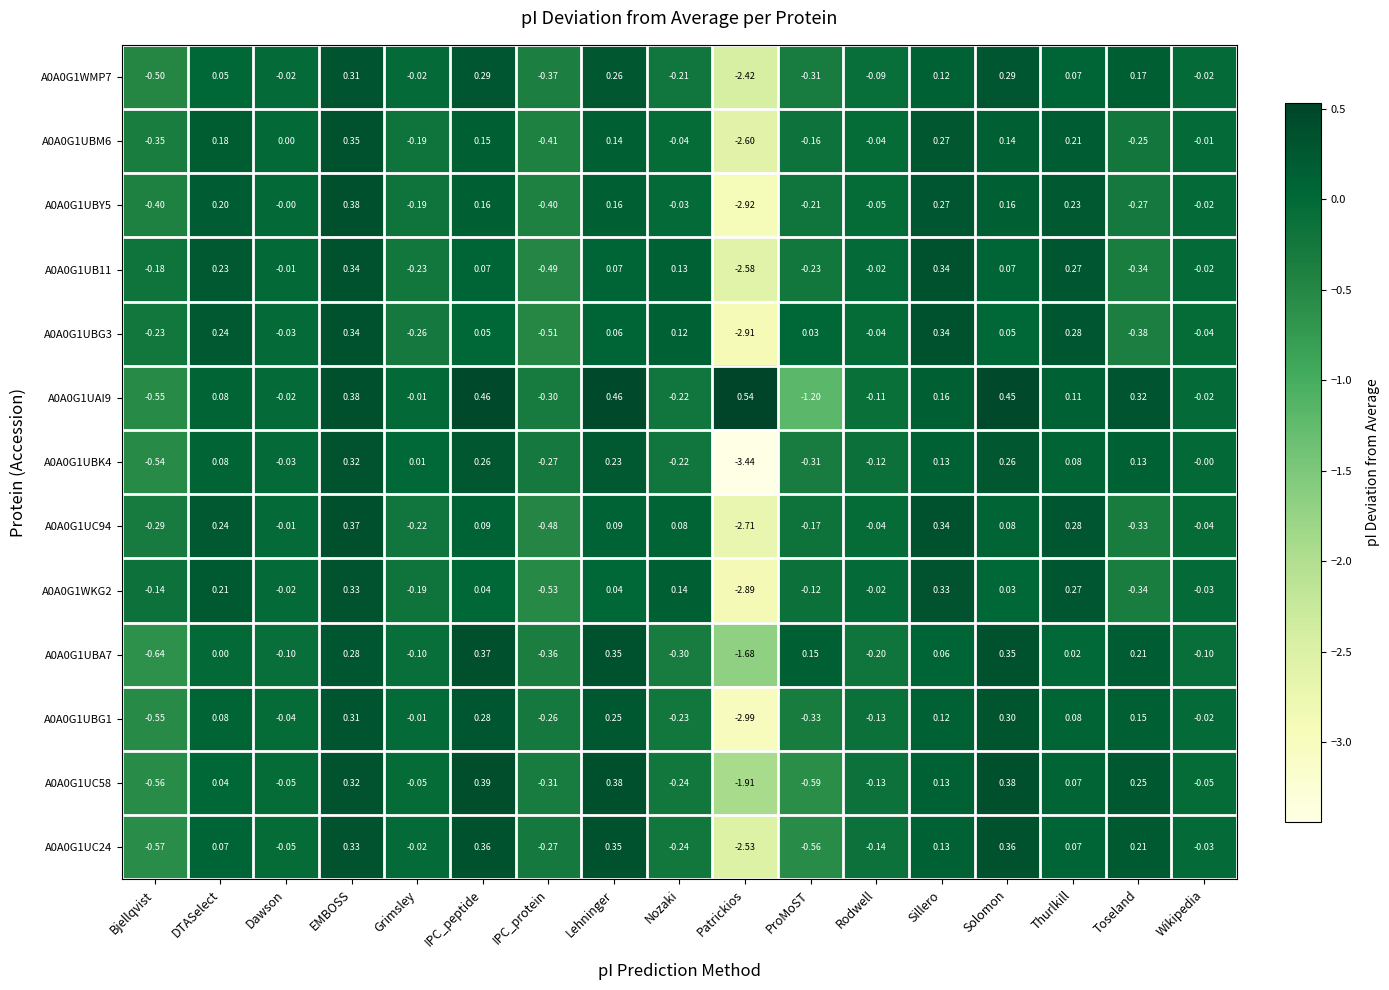

Which category has the lowest value in the A0A0G1WKG2 series?

Patrickios